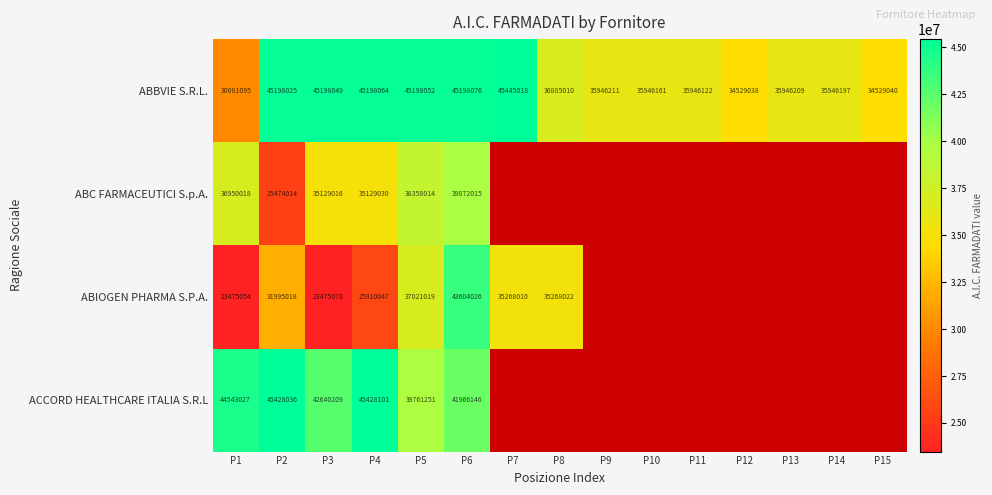

True or false: ABIOGEN PHARMA S.P.A. has a value of 49750985.8 at P2.

False